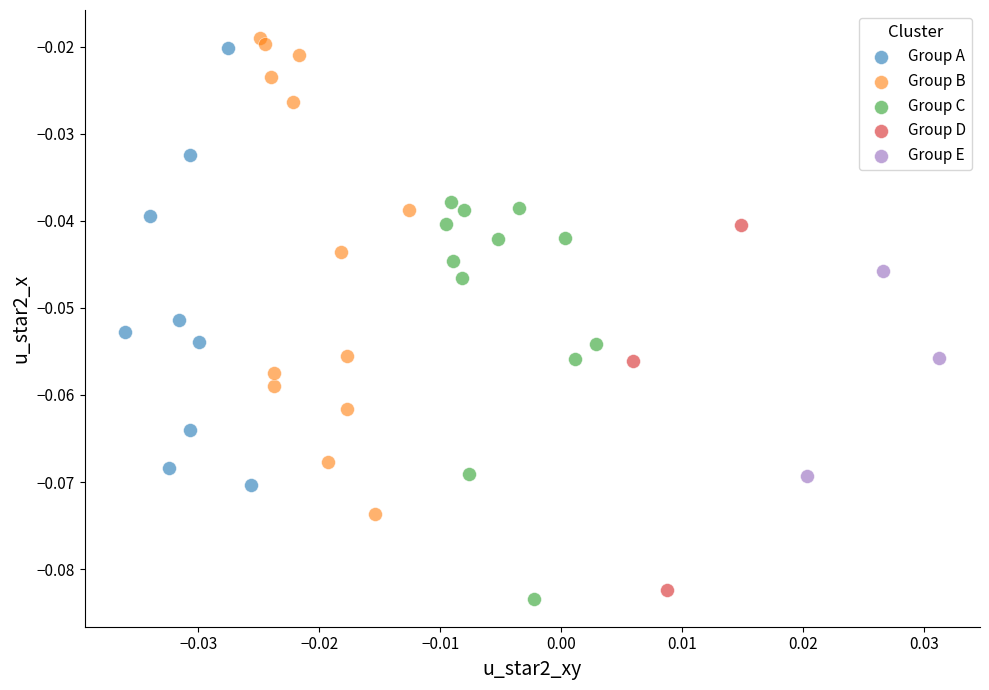

What are all the series names shown in the legend?

Group A, Group B, Group C, Group D, Group E